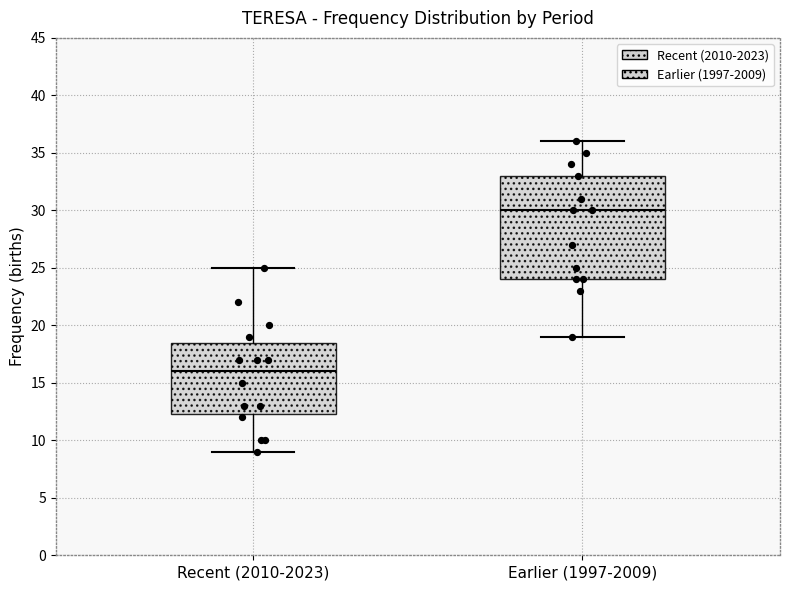

Reading left to right, transcribe this box plot: for each box, give where its median line is, the range the box spans, and where its two whiskers end, as read against the y-axis. The values are not printed on the chart, so give them approximately, as read against the axis.

Recent (2010-2023): median 16.0, box 12.5 to 18.5, whiskers 9.0 to 25.0
Earlier (1997-2009): median 30.0, box 24.0 to 33.0, whiskers 19.0 to 36.0